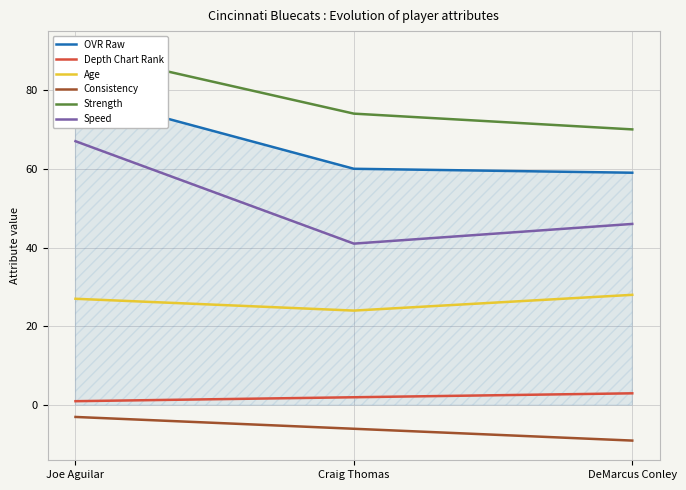

At which label does Consistency first exceed -6?

Joe Aguilar